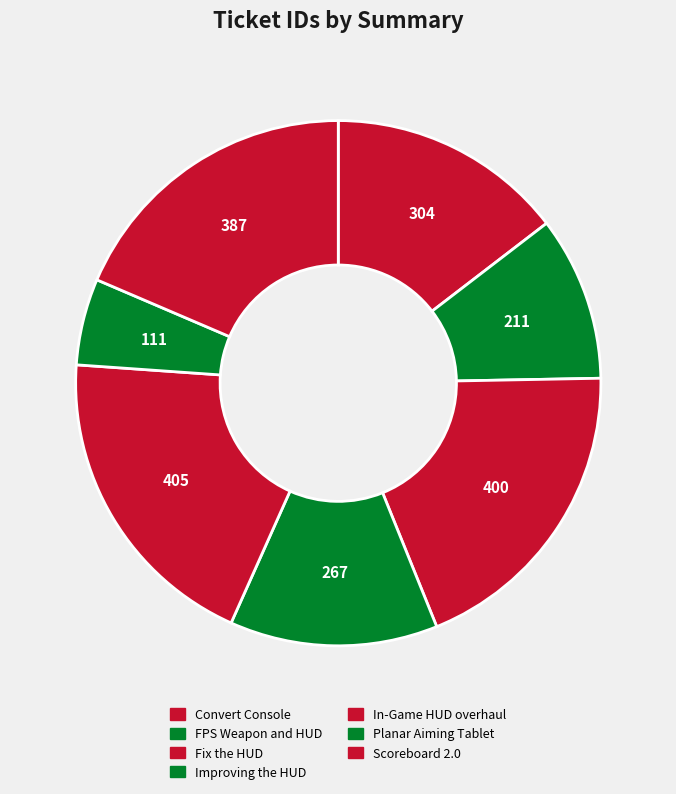

To the nearest percent, what portion does Scoreboard 2.0 represent?

19%